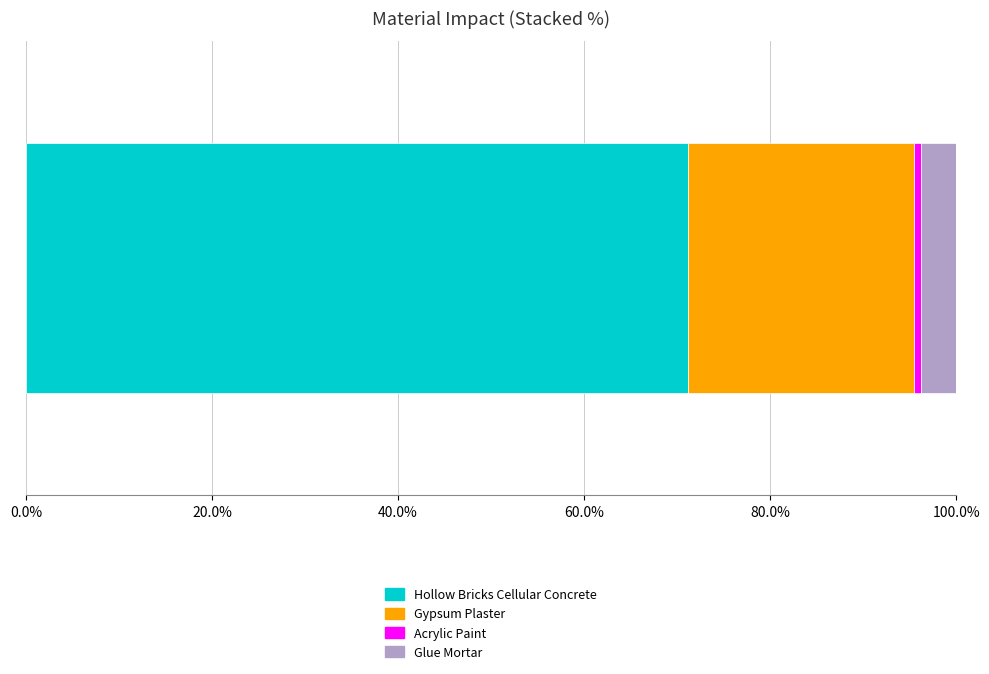

What is the label of the 4th bar from the right?

Hollow_Bricks_Cellular_Concrete